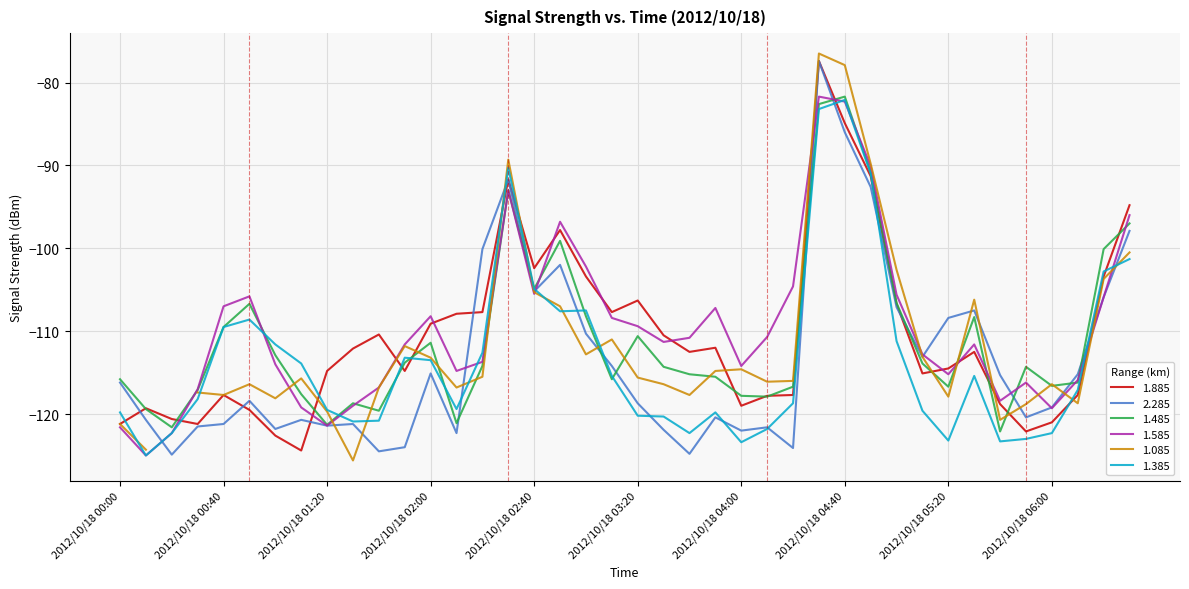

Which series ends up on top after the final intersection of 1.485 and 1.585?

1.585